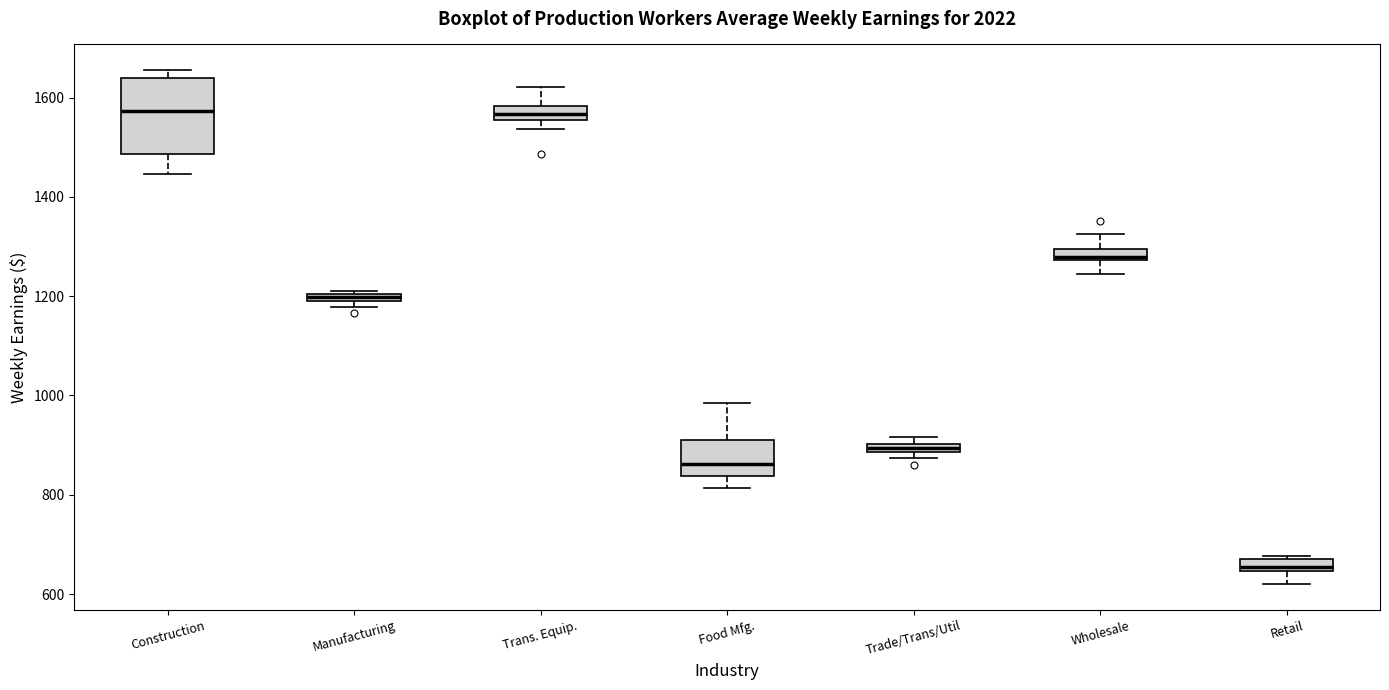

Which box has the lowest median line?

Retail